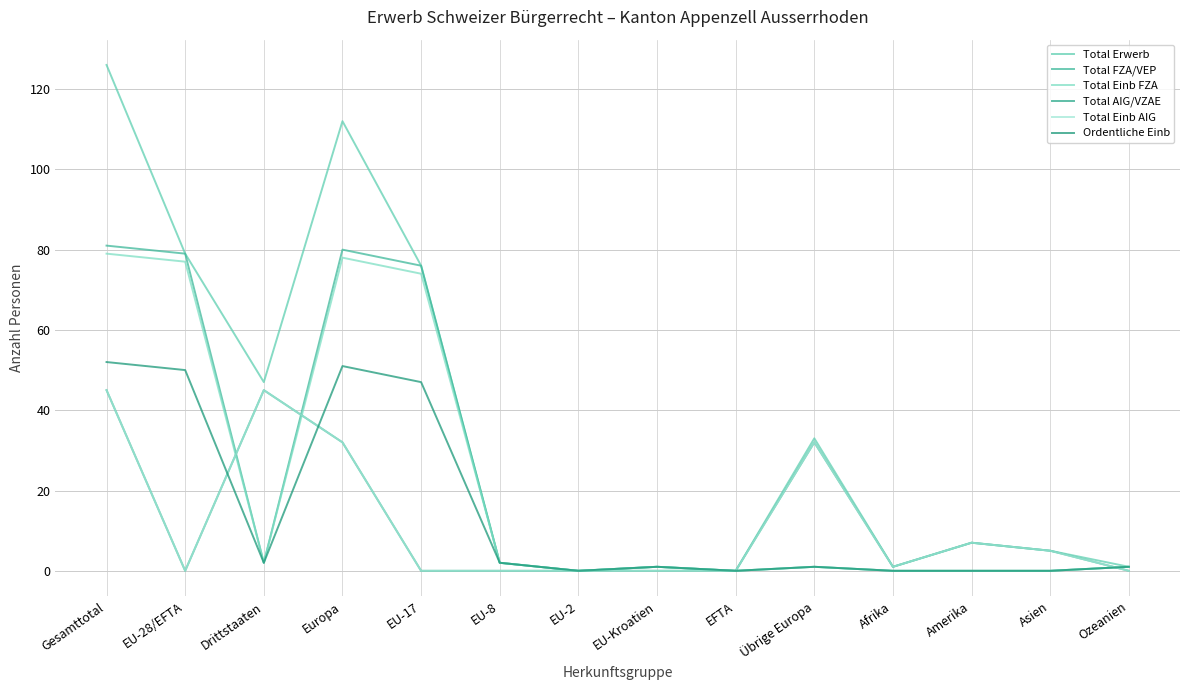

At which category does Ordentliche Einb reach its first local peak?

Europa